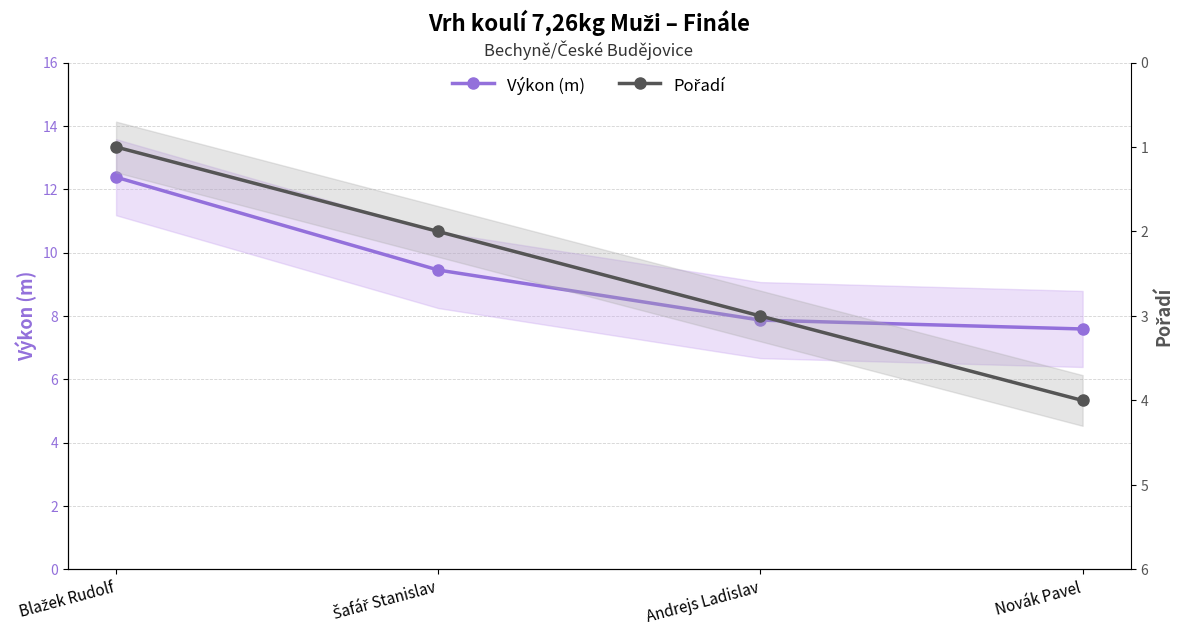

Between Andrejs Ladislav and Blažek Rudolf, which is larger?

Blažek Rudolf